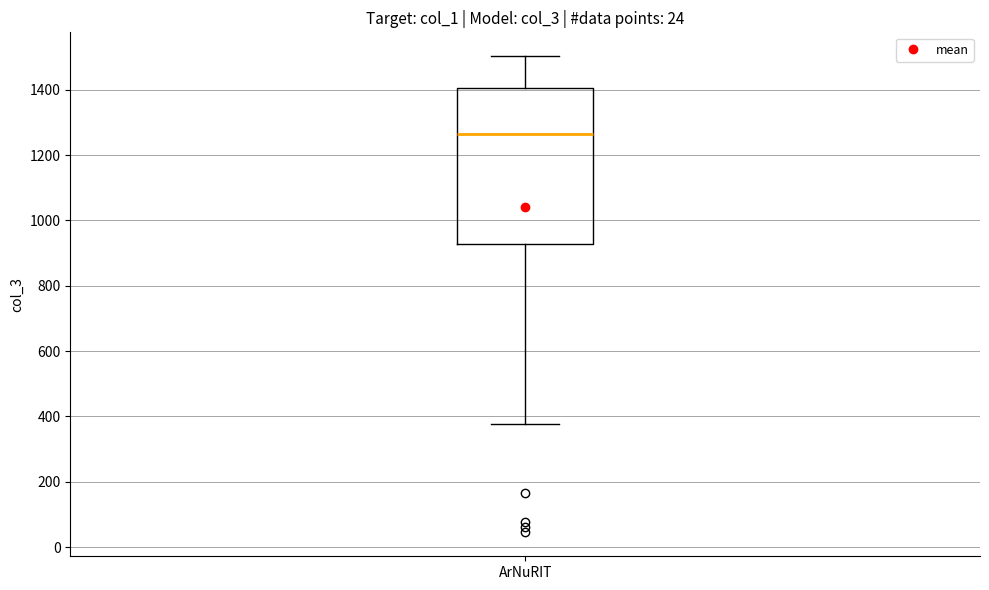

Where does the lower whisker of the box for ArNuRIT end on the y-axis? The values are not printed on the chart, so give them approximately, as read against the axis.

380